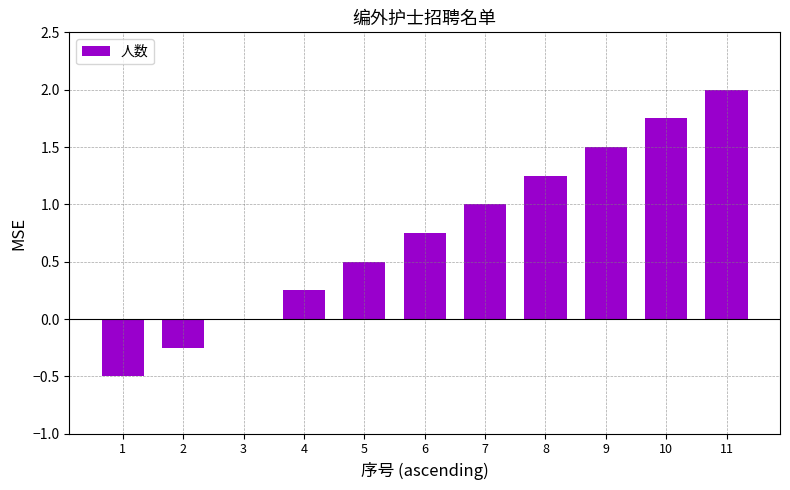

True or false: the data shows 2.5 at 10.

False